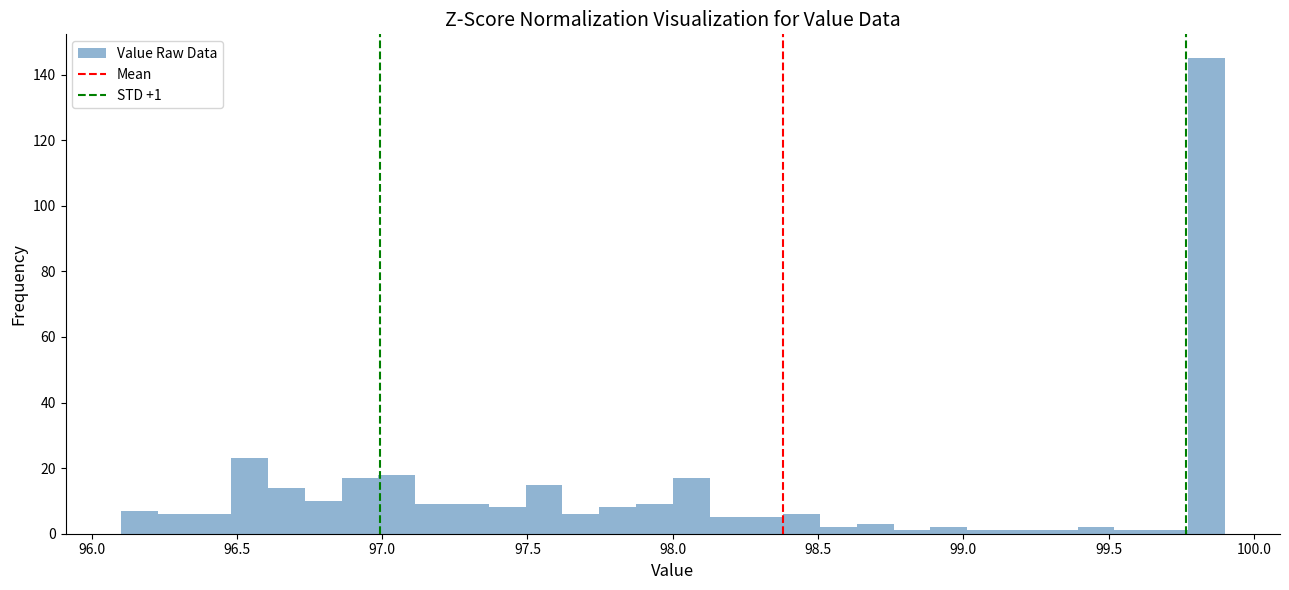

Around what value on the x-axis is the tallest bar? Give the approximate position of its centre, as read against the axis.

99.85